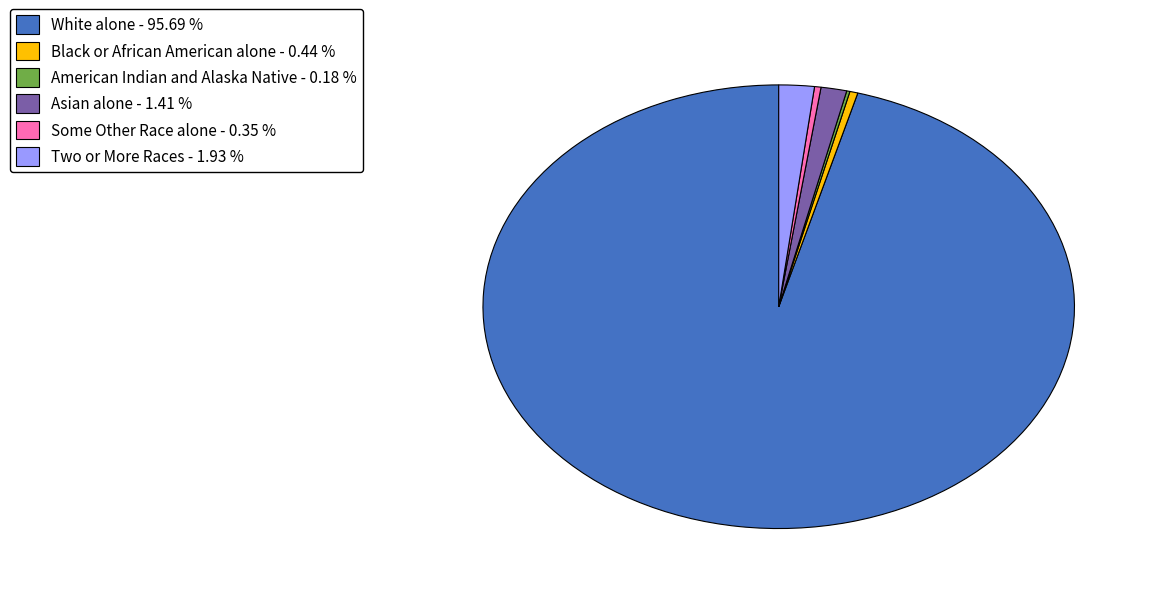

Does any single category account for the majority?

Yes